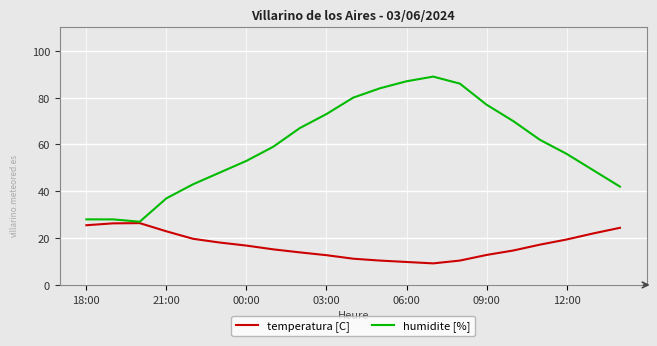

Which series has the largest total across all categories?

humidite [%]